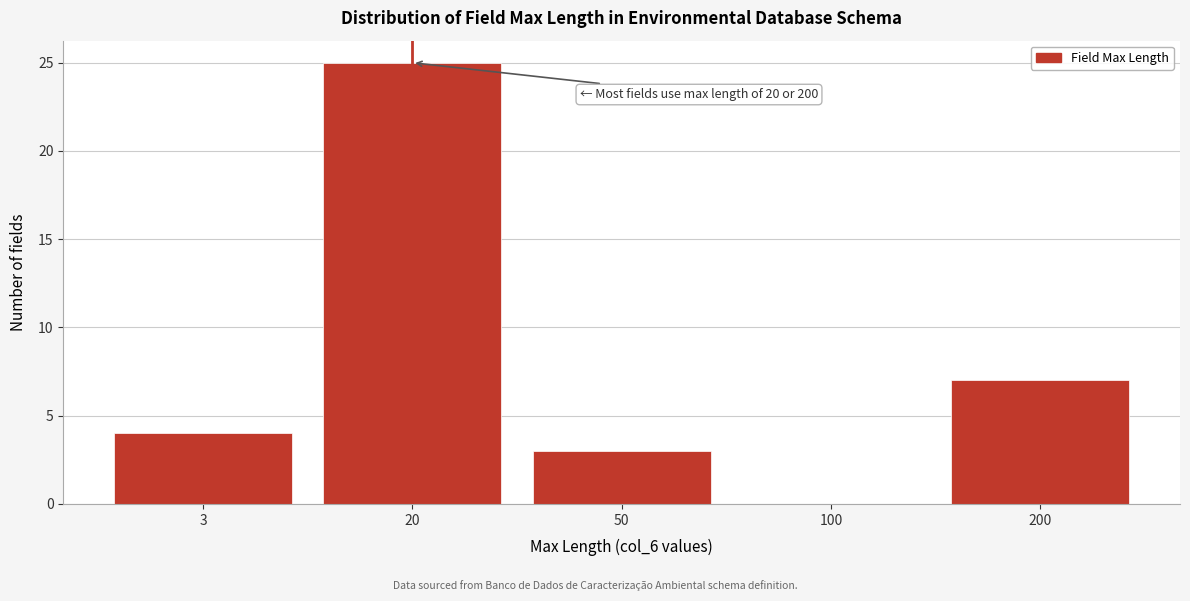

Reading left to right, transcribe all the data shown in this chart.

3=4	20=25	50=3	100=0	200=7